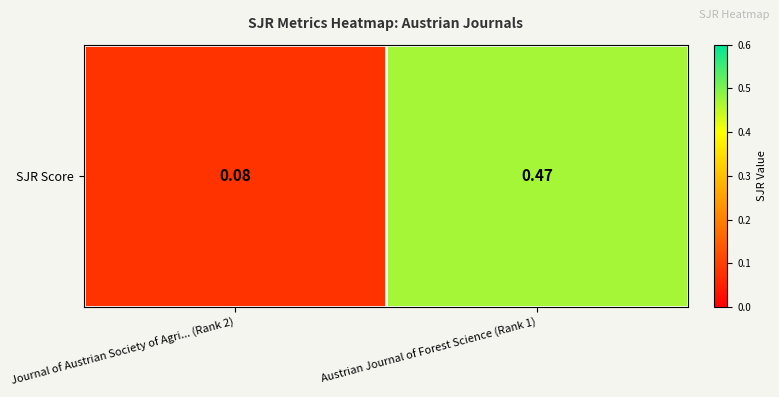

What is the smallest value displayed?

0.1